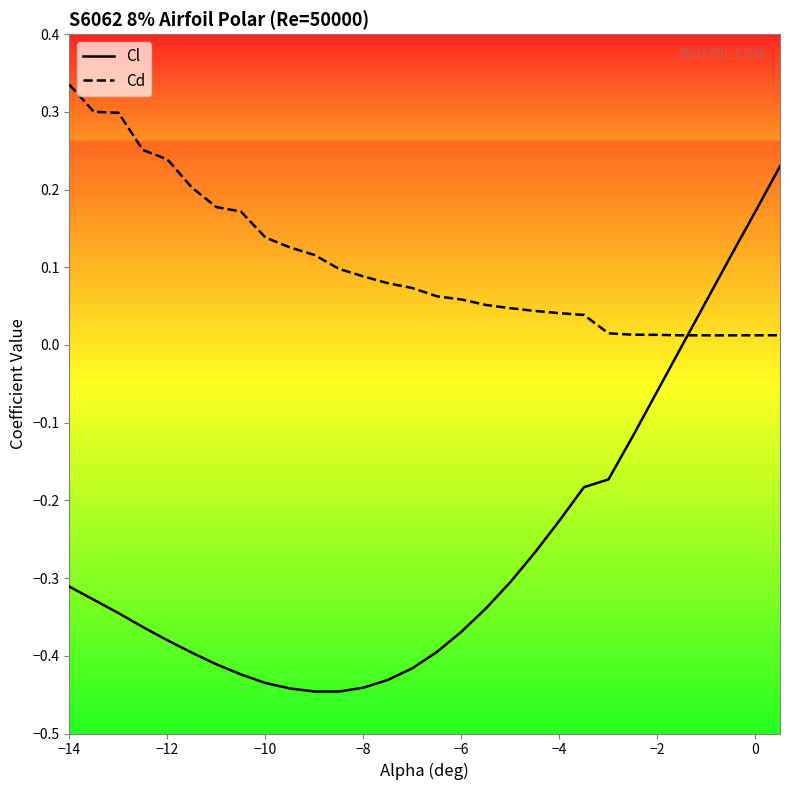

Does the chart have visible grid lines?

No